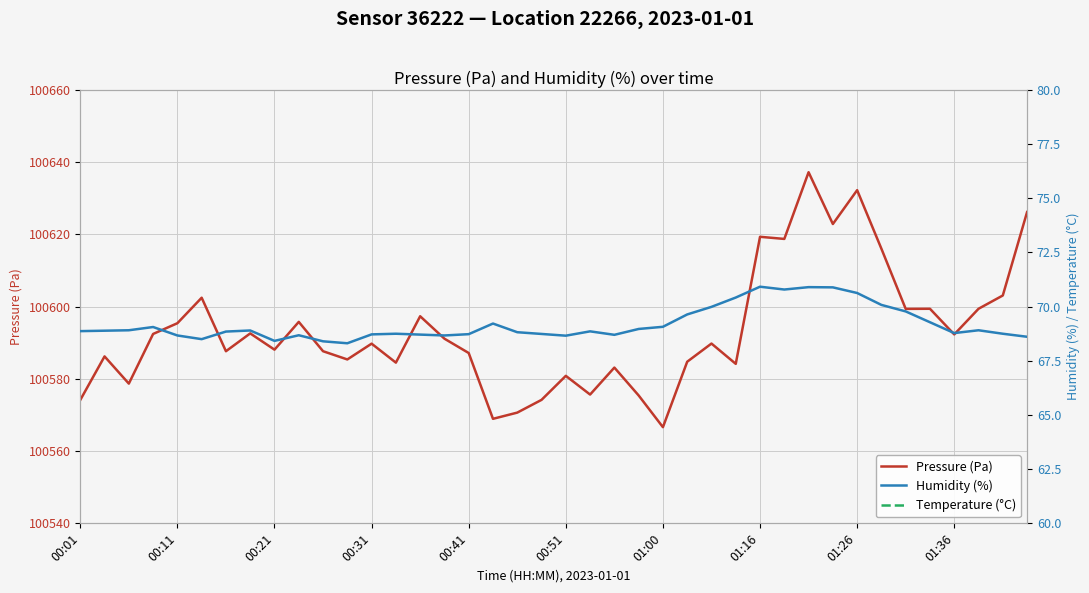

Which category has the highest value in the Temperature (°C) series?

00:41